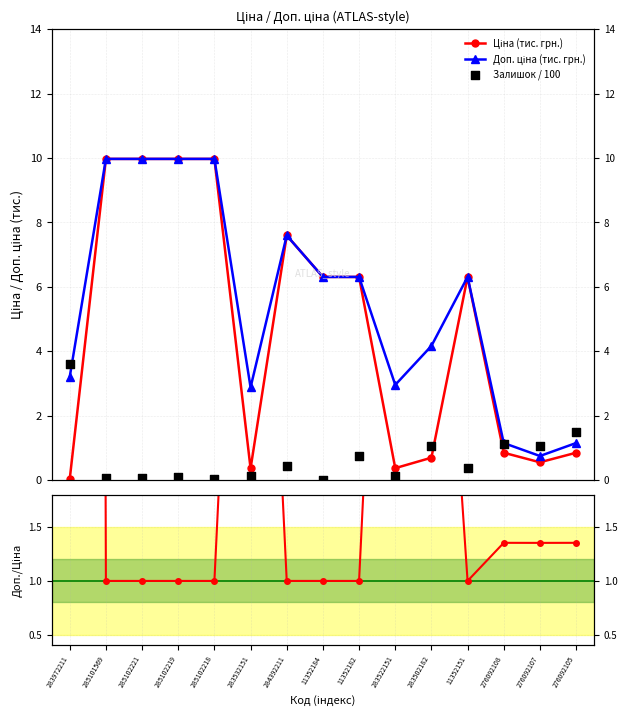

What is the total value across all series at 285102221?

21.0